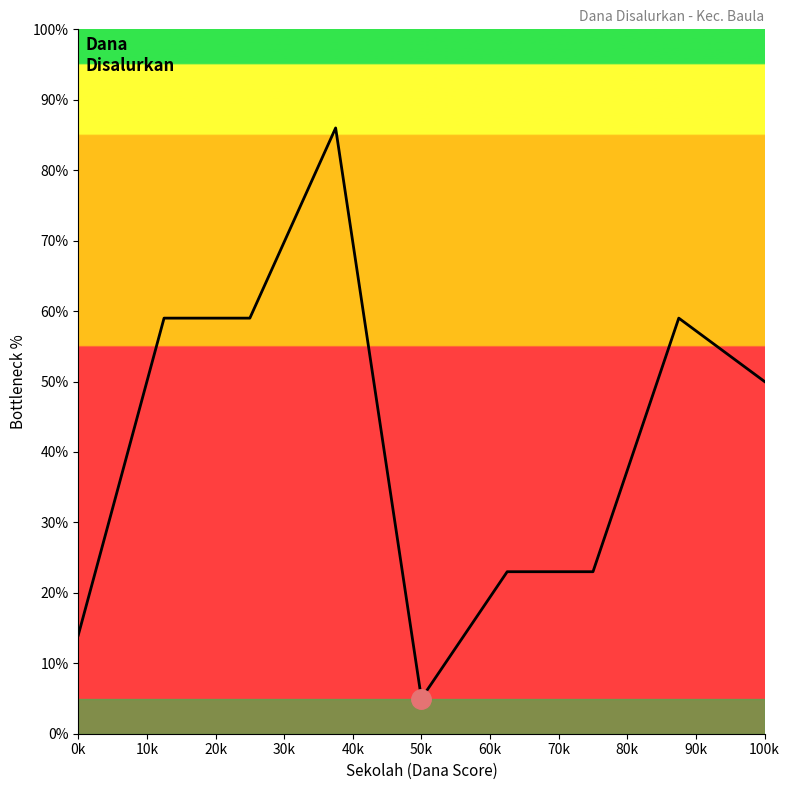

How many distinct data groups are displayed?

1